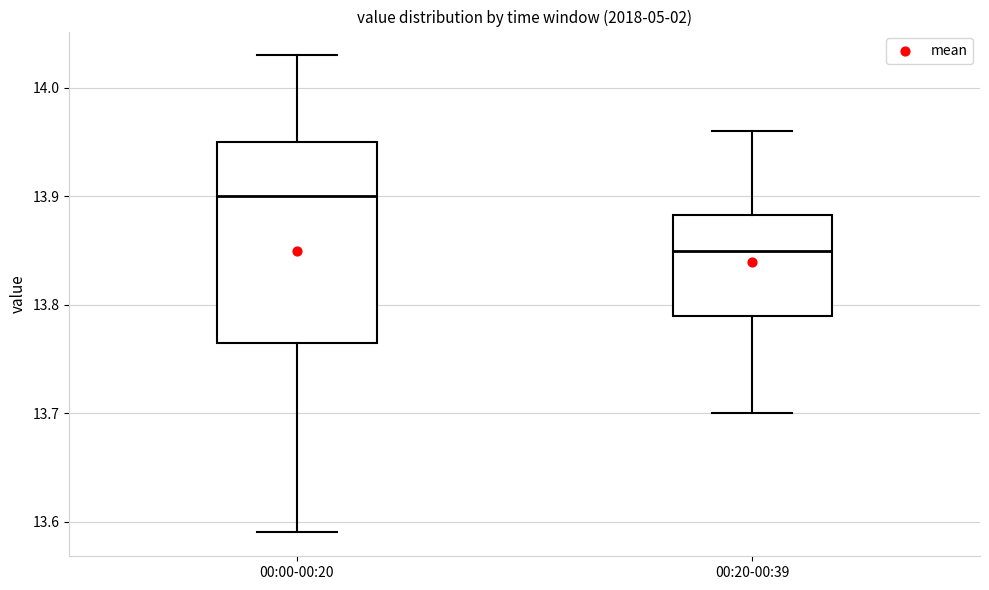

Where does the upper whisker of the box for 00:00-00:20 end on the y-axis? The values are not printed on the chart, so give them approximately, as read against the axis.

14.03